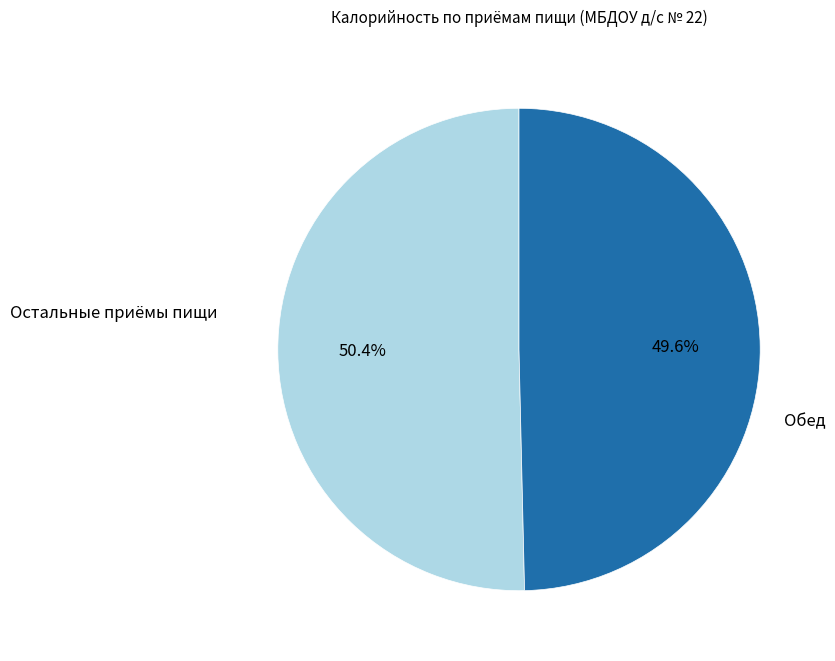

Is there any slice that represents more than half of the pie?

Yes